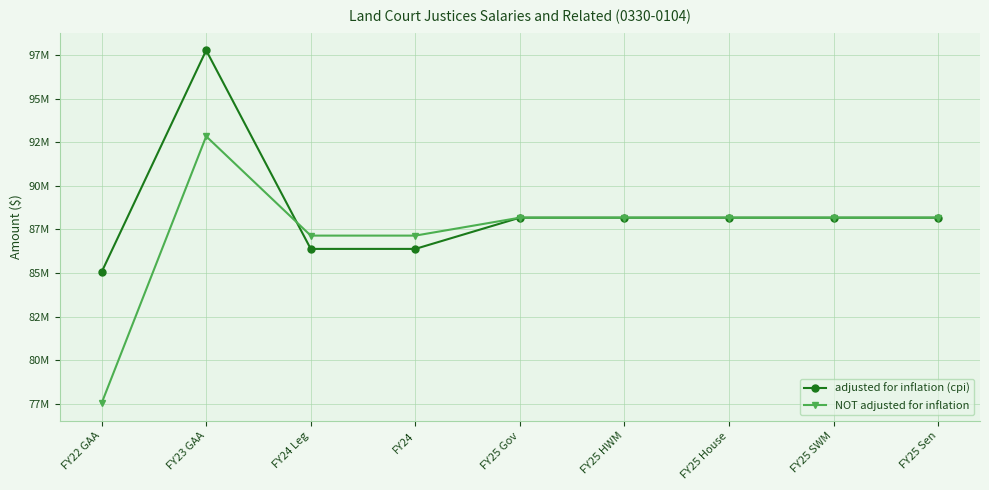

What is the spread (max minus min) of values at FY24?

763669